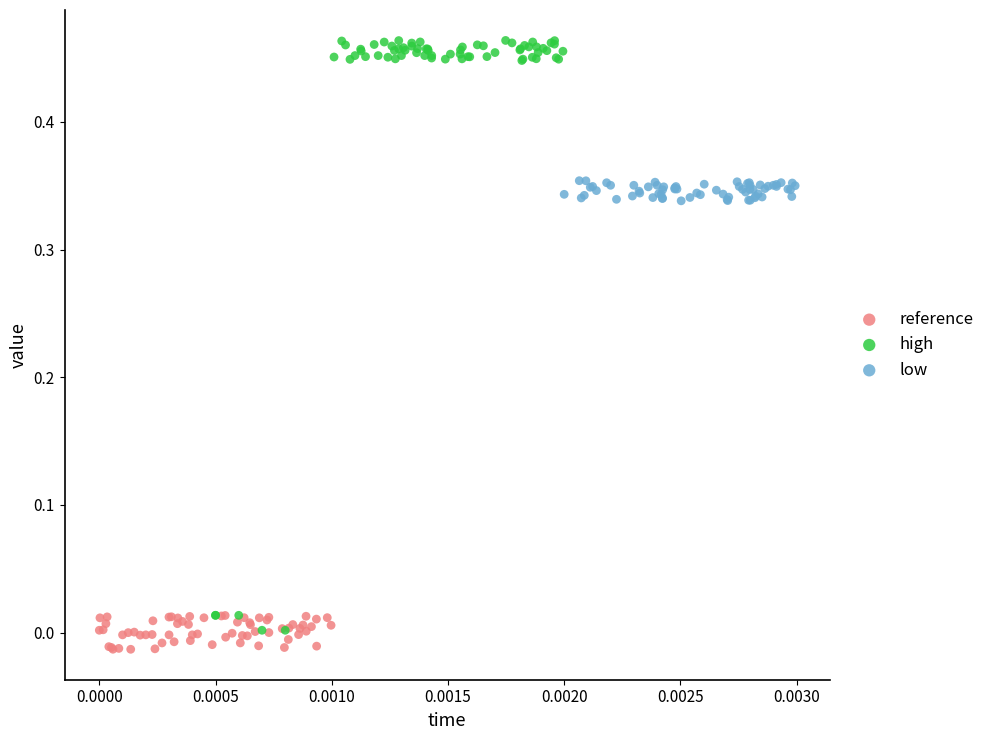

Which series has the widest spread of Y values?

high